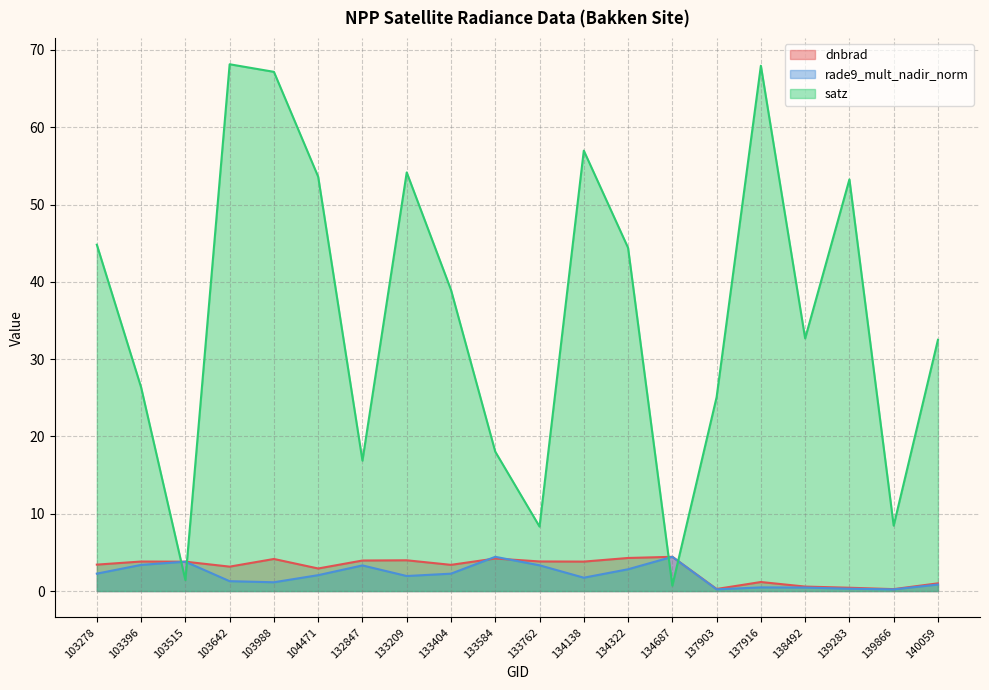

Which series has the largest range (max minus min)?

satz